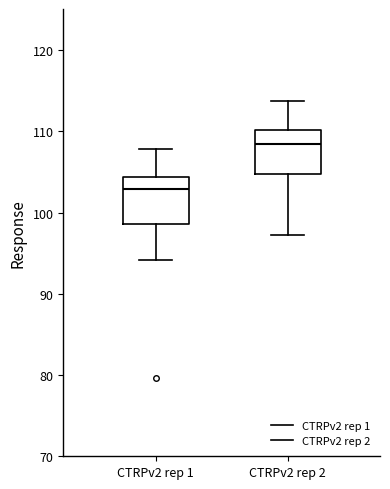

Which box has the lowest median line?

CTRPv2 rep 1